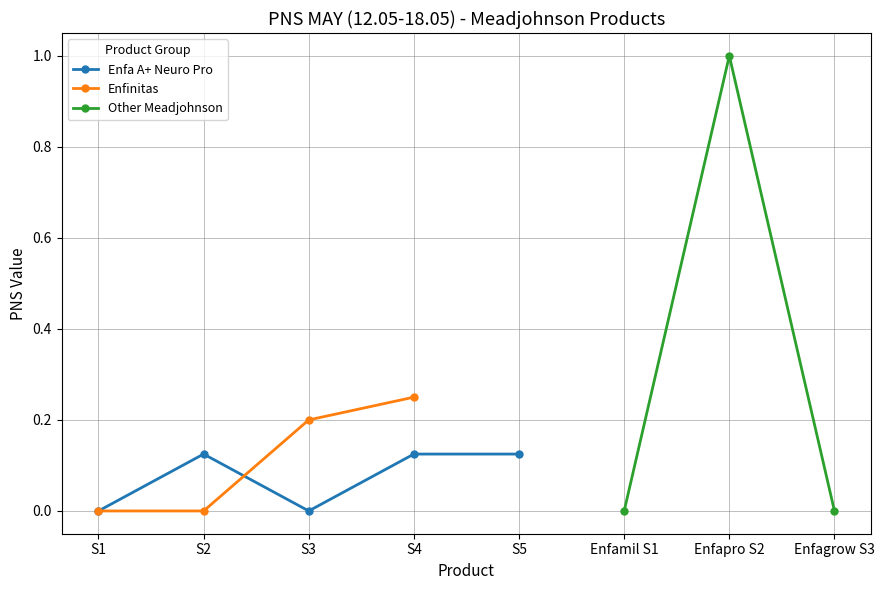

Reading right to left, transcribe all the data shown in this chart.

Enfagrow A+ Gentle Care Milk Powder S3=0.0	Enfapro A+ Gentle Care Milk Powder S2=1.0	Enfamil A+ Gentle Care Milk Powder S1=0.0	Enfinitas S4 900g=0.2	Enfinitas S3 900g=0.2	Enfinitas S2 900g=0.0	Enfinitas S1 900g=0.0	Enfa A+ Neuro Pro Stage S5 900g=0.1	Enfa A+ Neuro Pro Stage S4 900g=0.1	Enfa A+ Neuro Pro Stage S3 900g=0.0	Enfa A+ Neuro Pro Stage S2 900g=0.1	Enfa A+ Neuro Pro Stage S1 900g=0.0